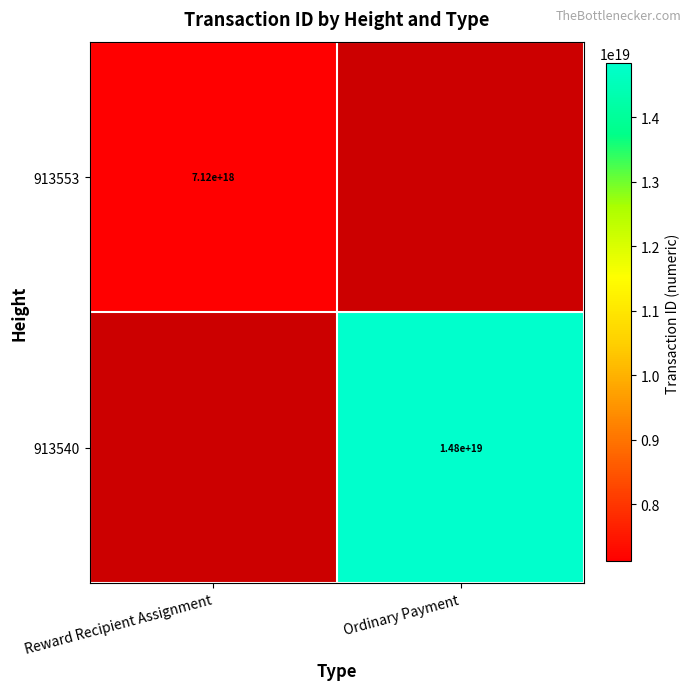

The 913540 series shows 14800000000000000000 at Ordinary Payment. True or false?

True